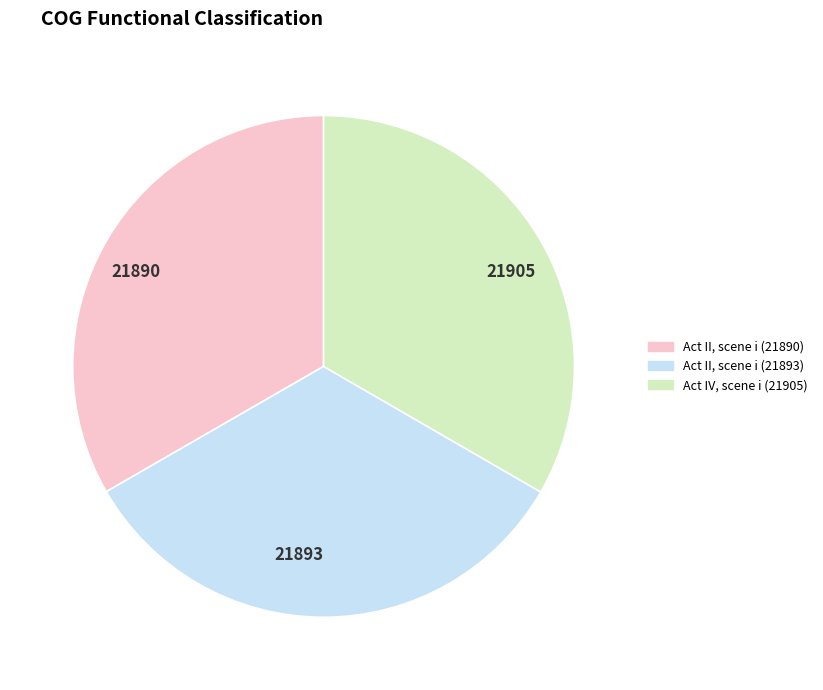

The 21905 slice represents 48% of the pie. True or false?

False